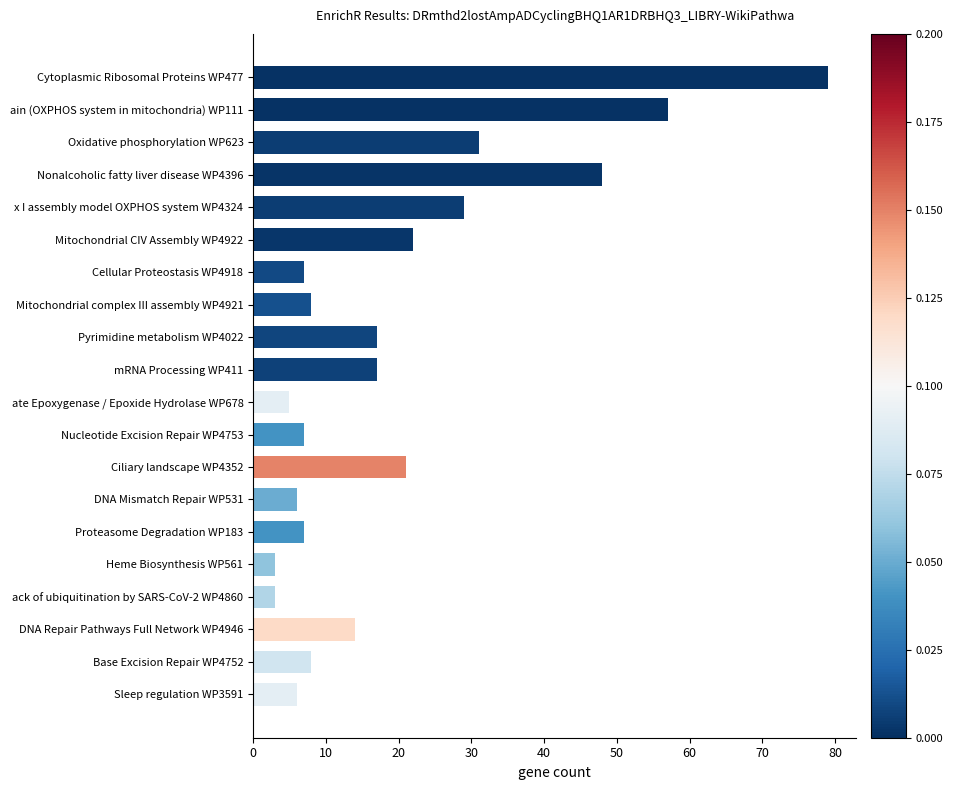

The chart shows a value of 12 at Base Excision Repair WP4752. True or false?

False